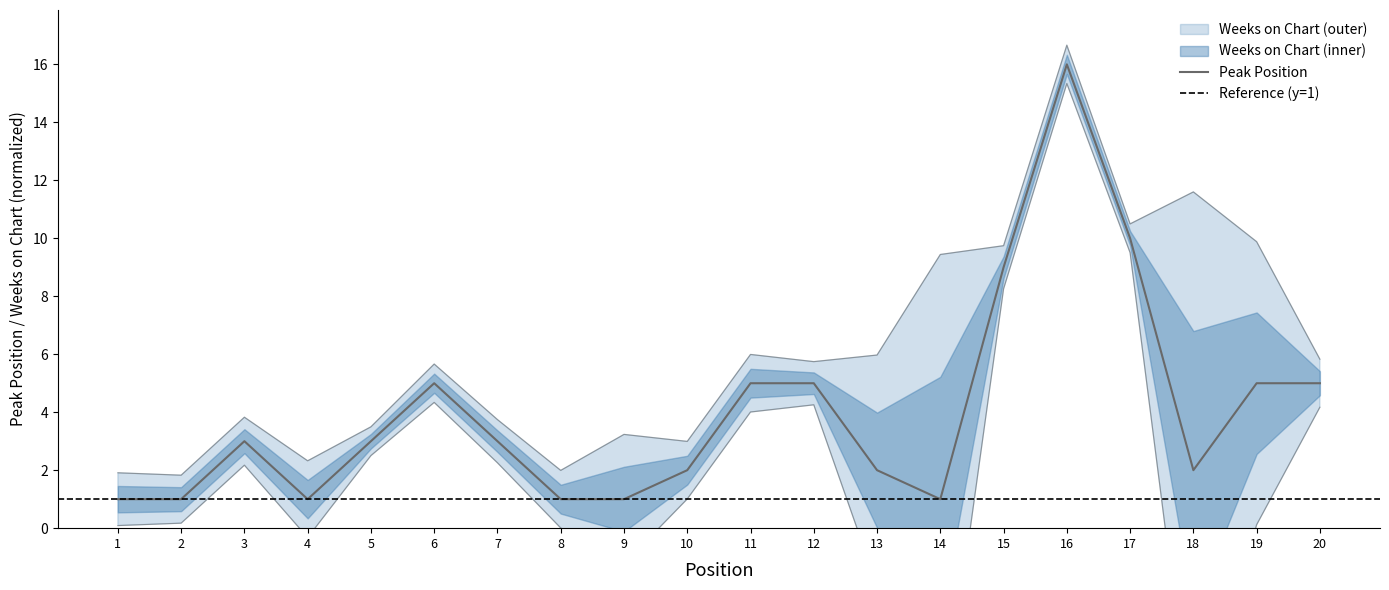

Reading right to left, extract all data points from this chart.

20=5	19=5	18=2	17=10	16=16	15=9	14=1	13=2	12=5	11=5	10=2	9=1	8=1	7=3	6=5	5=3	4=1	3=3	2=1	1=1